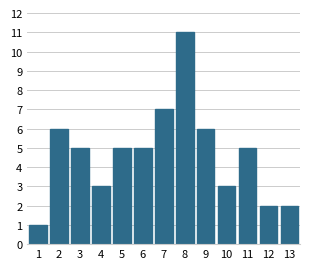

Reading left to right, extract all data points from this chart.

1	6	5	3	5	5	7	11	6	3	5	2	2